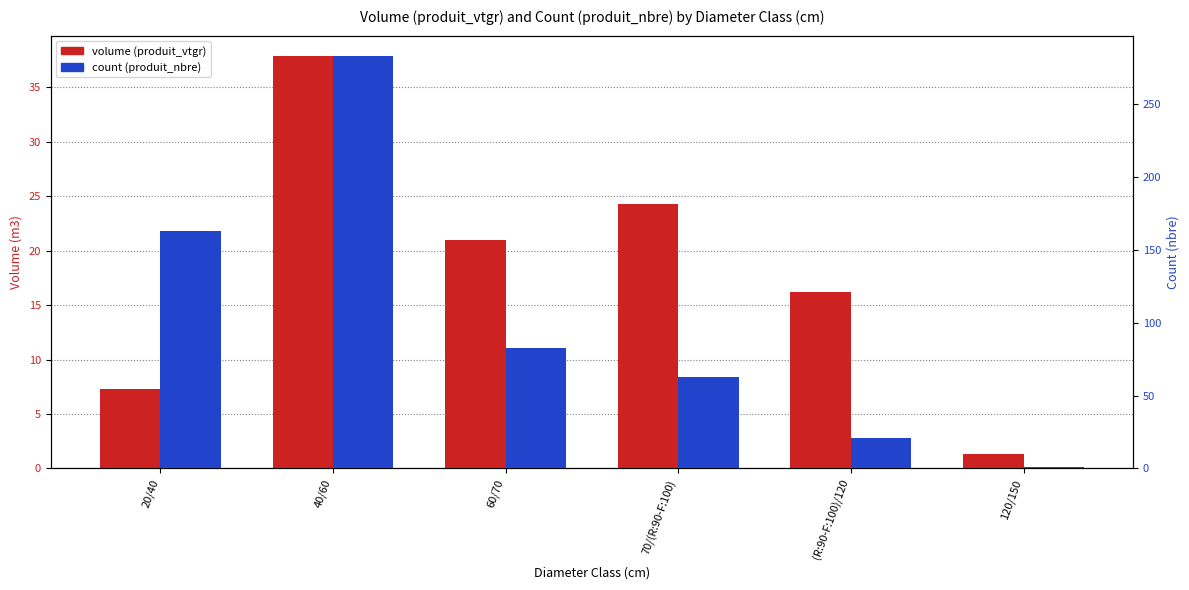

What is the minimum value shown in the chart?

1.0